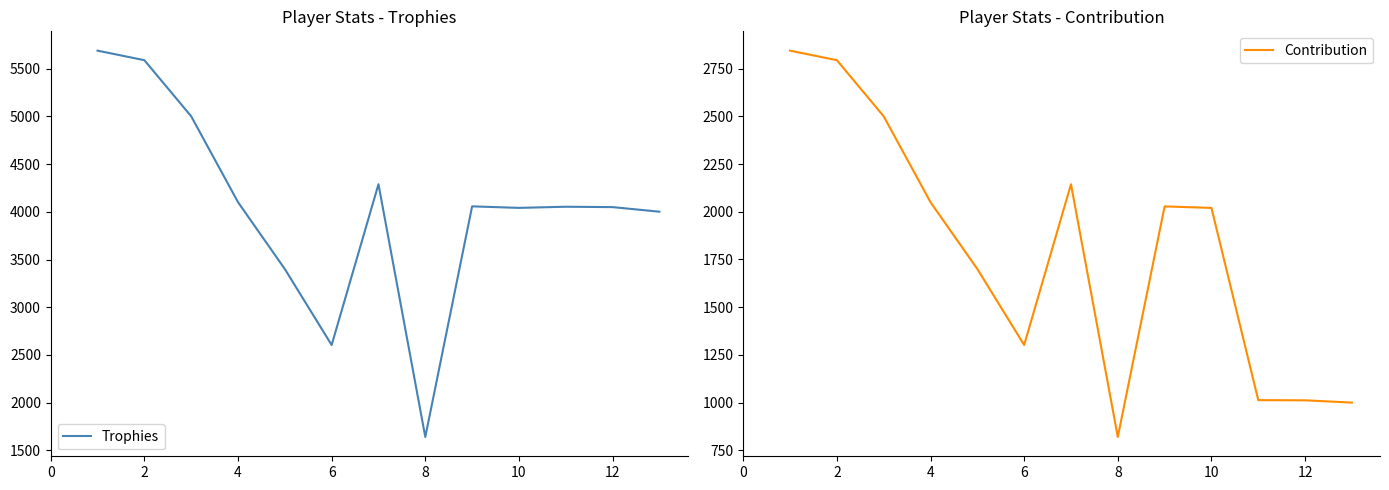

What is the maximum value for Trophies?

5689